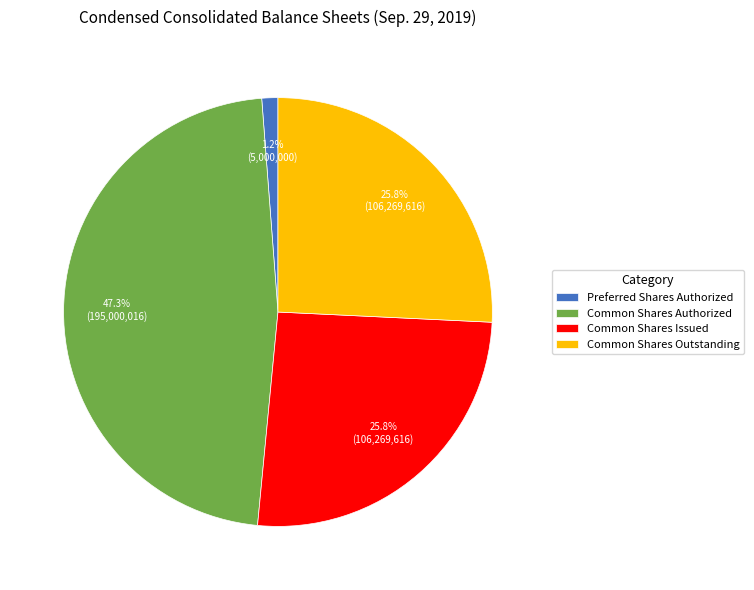

What percentage do Common Shares Authorized and Common Shares Outstanding together represent?

73.0%